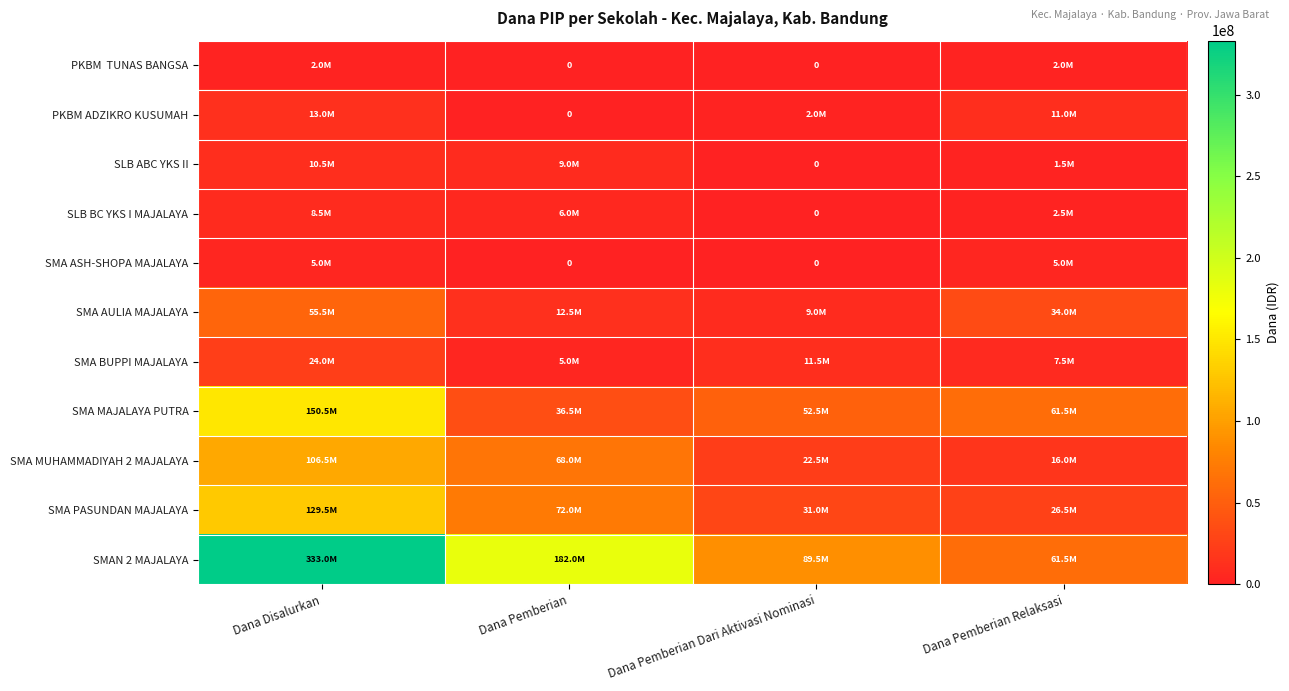

At which category is the sum across all series the highest?

Dana Disalurkan